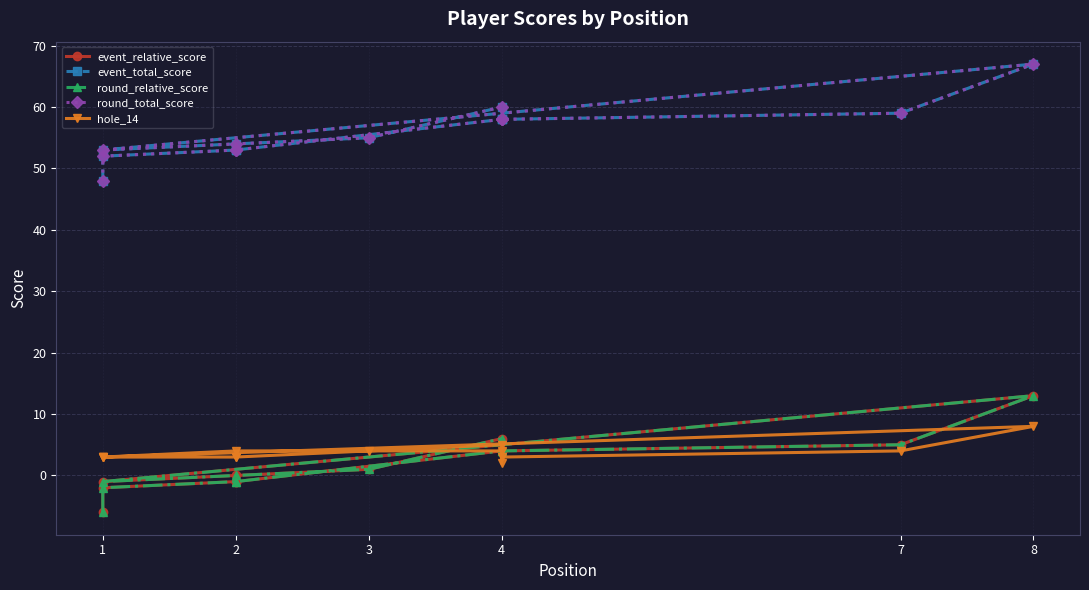

How many values in the round_total_score series are below 55?

6